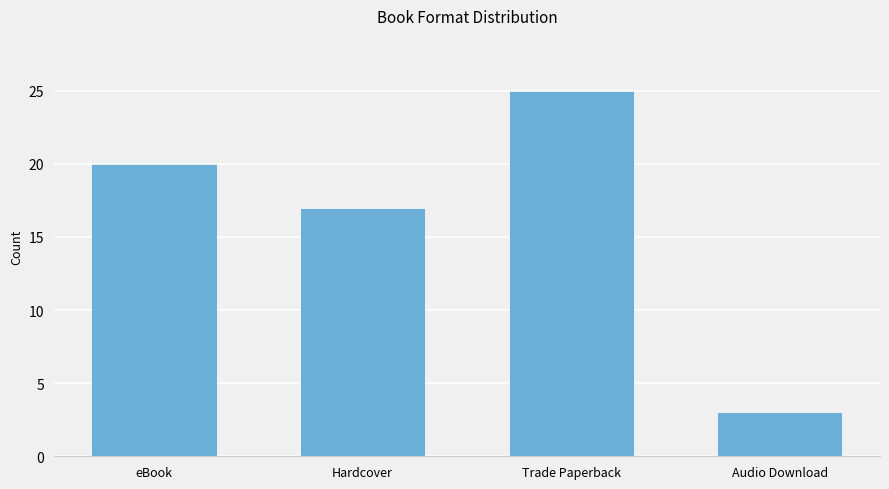

What is the change in value from Trade Paperback to Audio Download?

-22